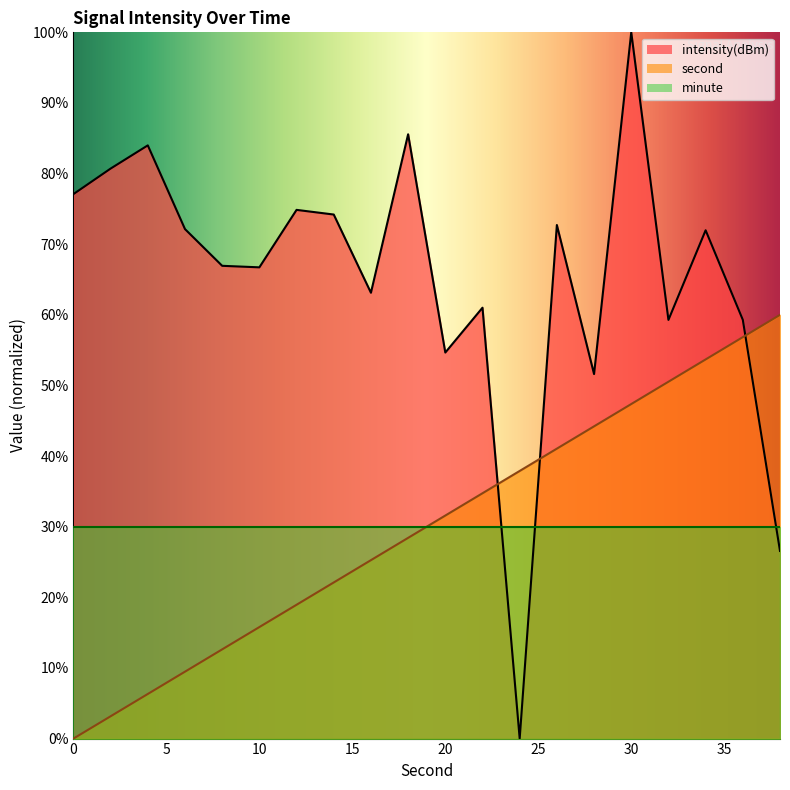

What is the difference between the highest and lowest values at 8?

54.3